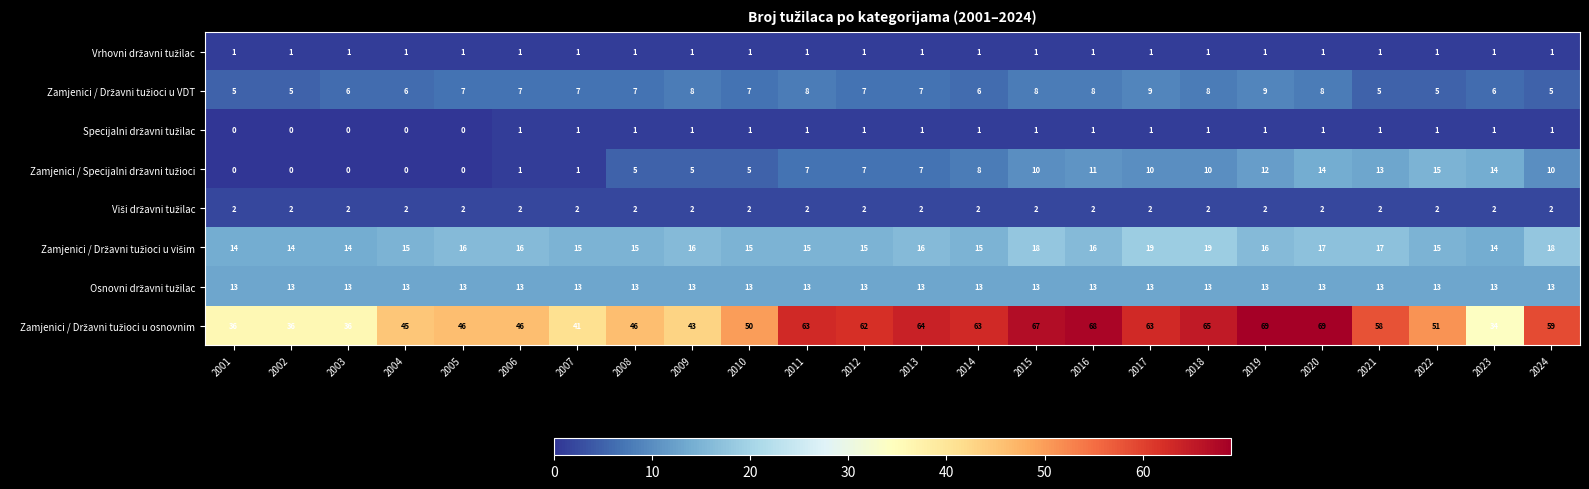

What is the greatest value displayed?

69